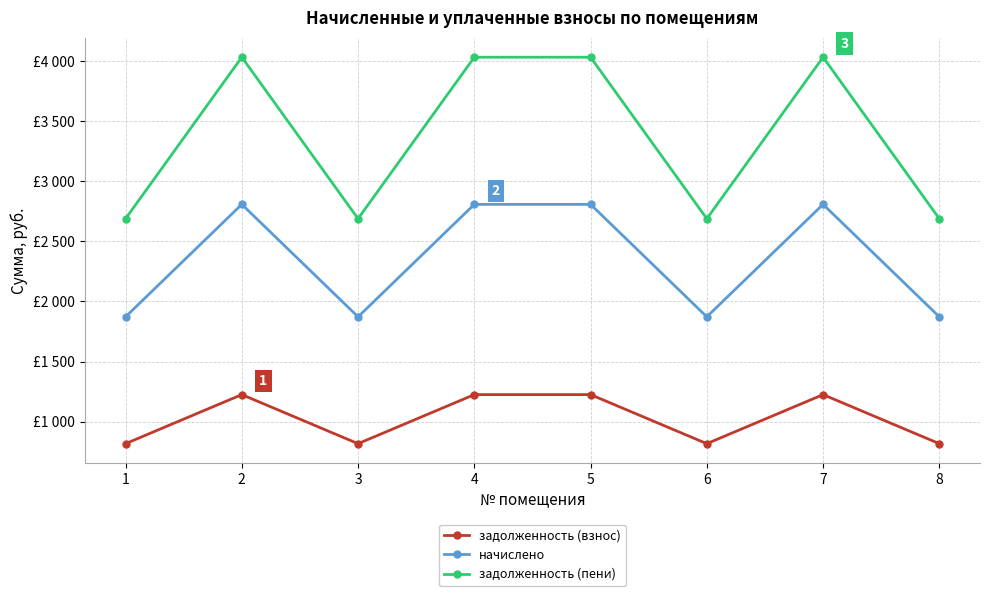

At which label is задолженность (пени) closest to 3360?

1